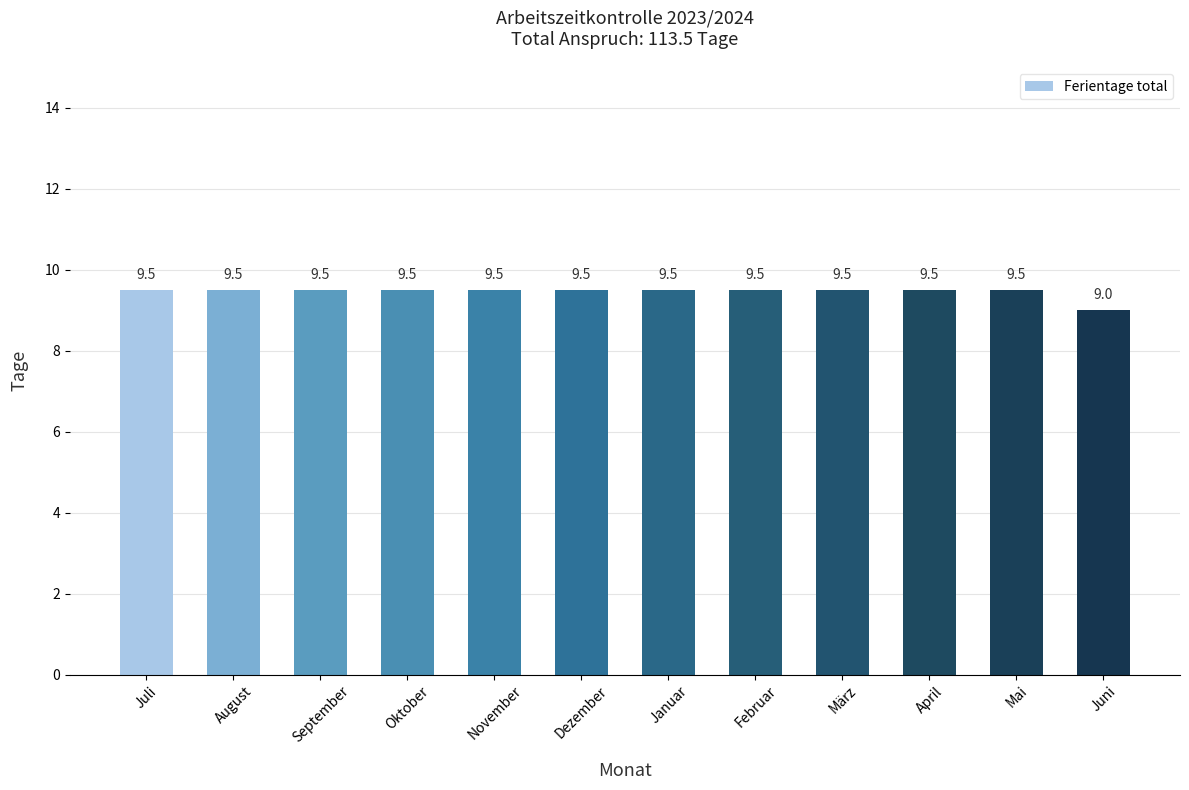

What is the greatest value displayed?

9.5